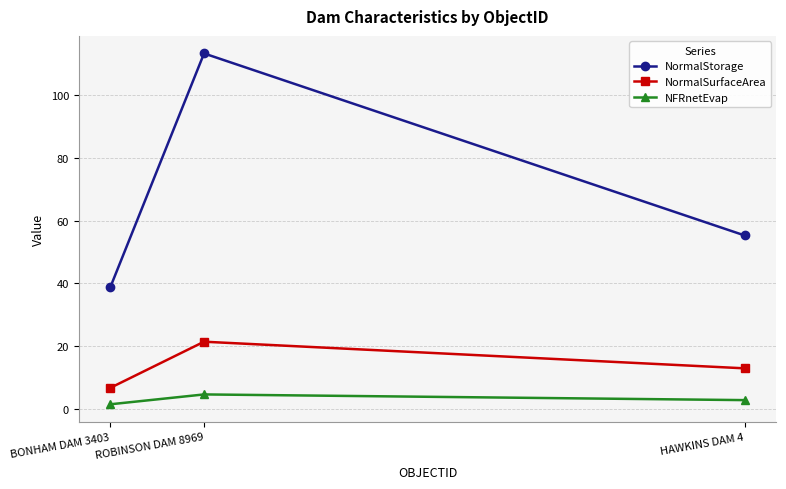

Which series has the largest total across all categories?

NormalStorage